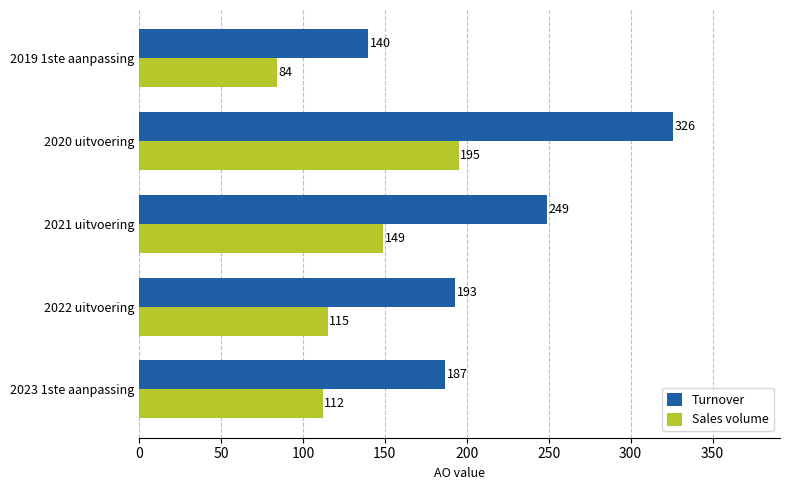

What is the difference between the maximum and minimum values in the Turnover series?

186